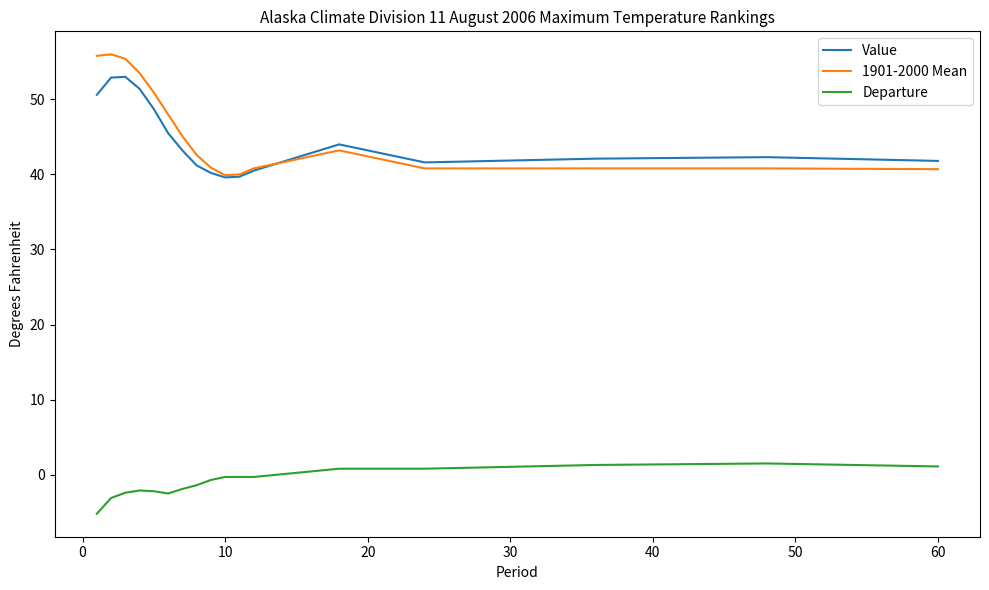

What is the minimum value for Departure?

-5.2